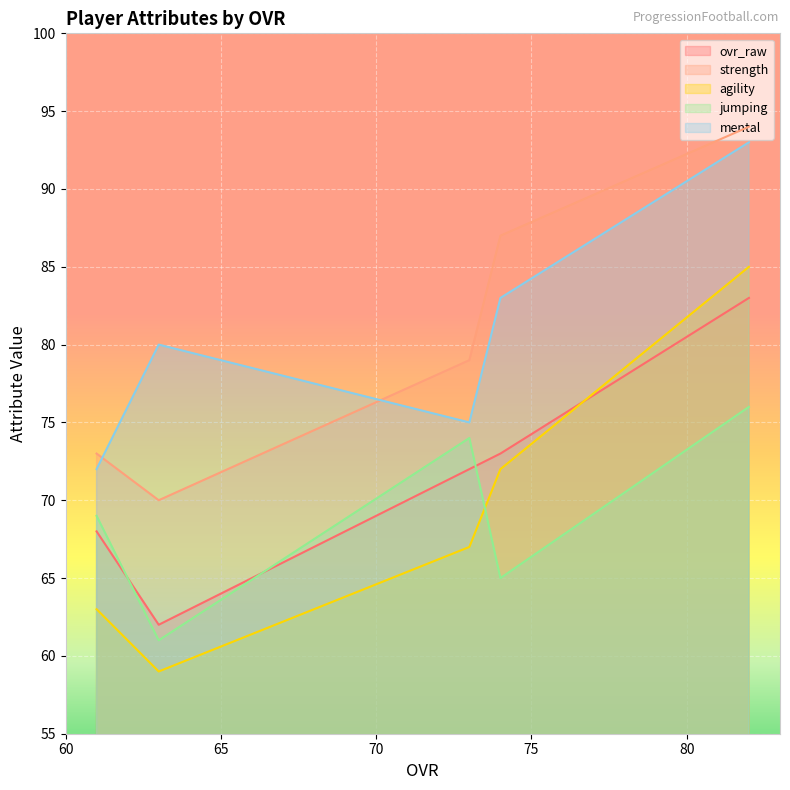

What is the average value of the ovr_raw series?

72